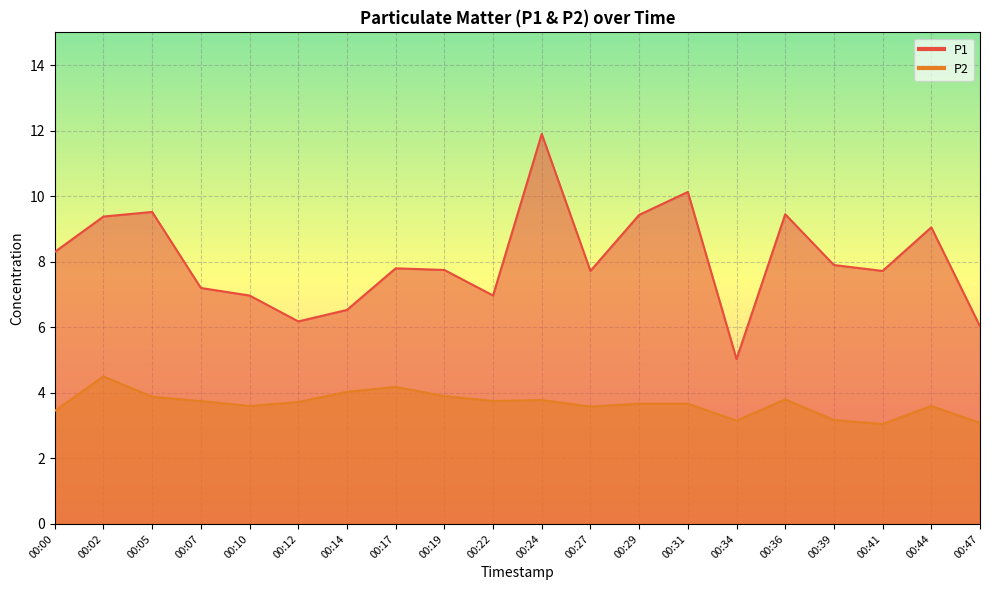

How many categories are shown in the chart?

20